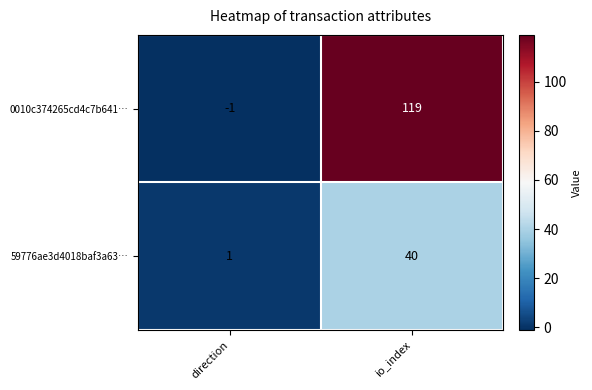

Rank the series at direction from highest to lowest value.

59776ae3d4018baf3a63…, 0010c374265cd4c7b641…